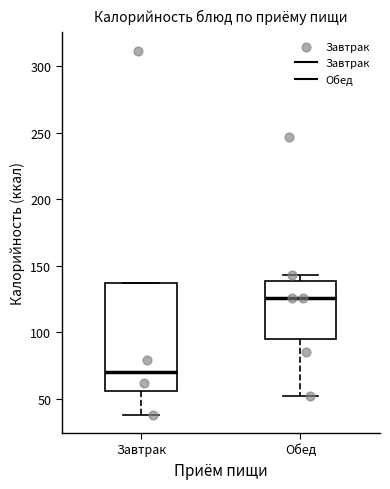

Which box has the lowest median line?

Завтрак